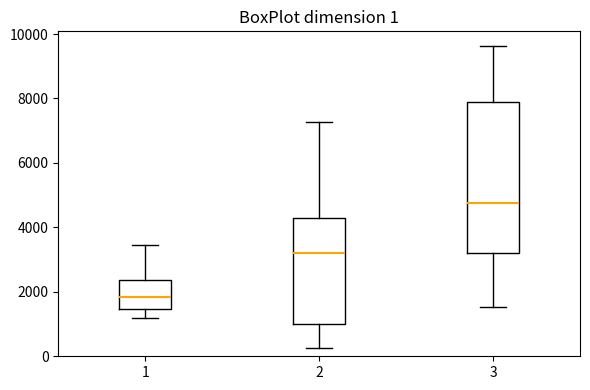

Which box has the highest median line?

3